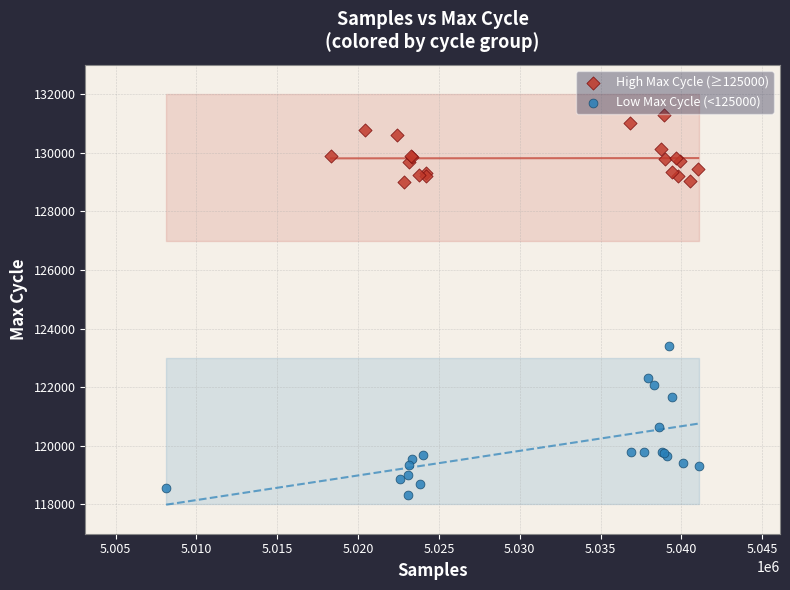

Which series has the largest Y range (max minus min)?

Low Max Cycle (<125000)